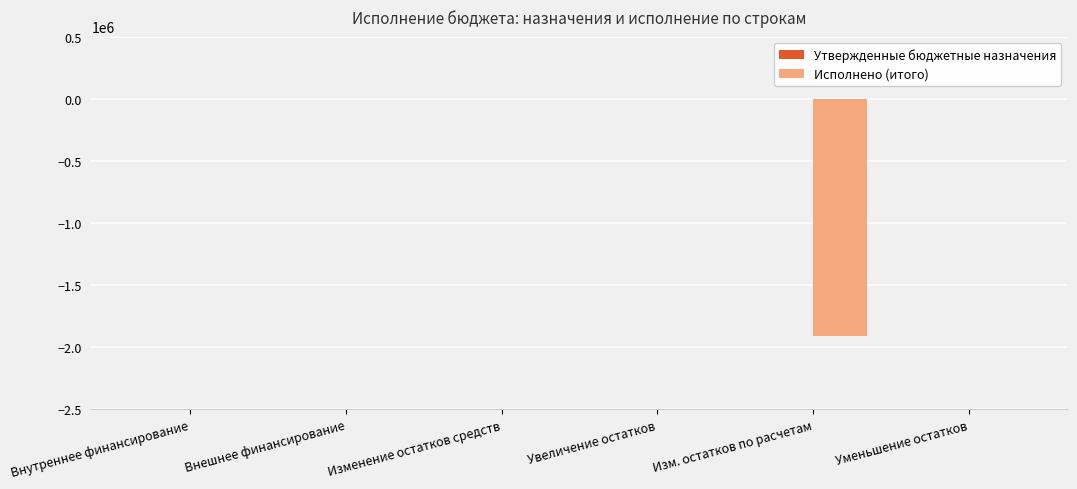

Reading left to right, what are all the values shown in this chart?

Внутреннее финансирование=0.0	Внешнее финансирование=0.0	Изменение остатков средств=0.0	Увеличение остатков=0.0	Изм. остатков по расчетам=-1910169.1	Уменьшение остатков=0.0